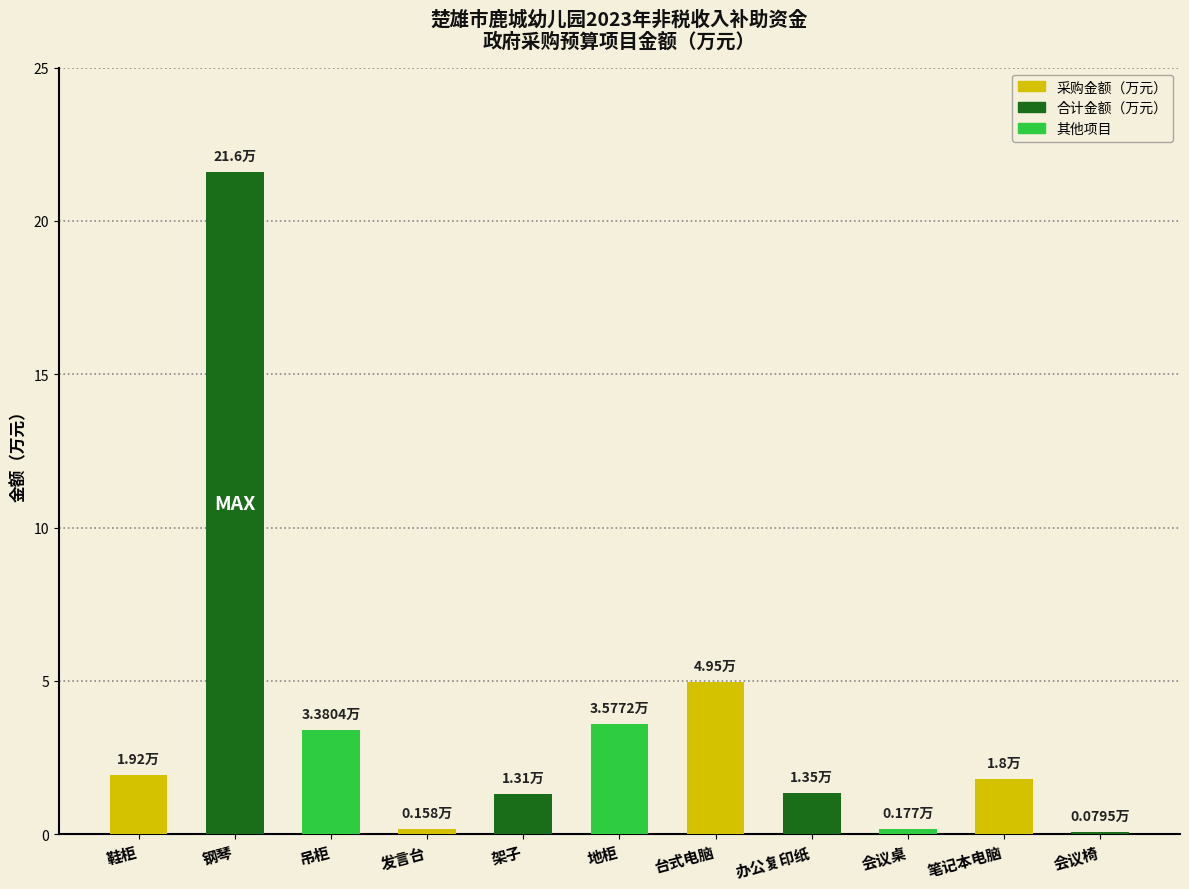

Count the number of values greater than 1.

8